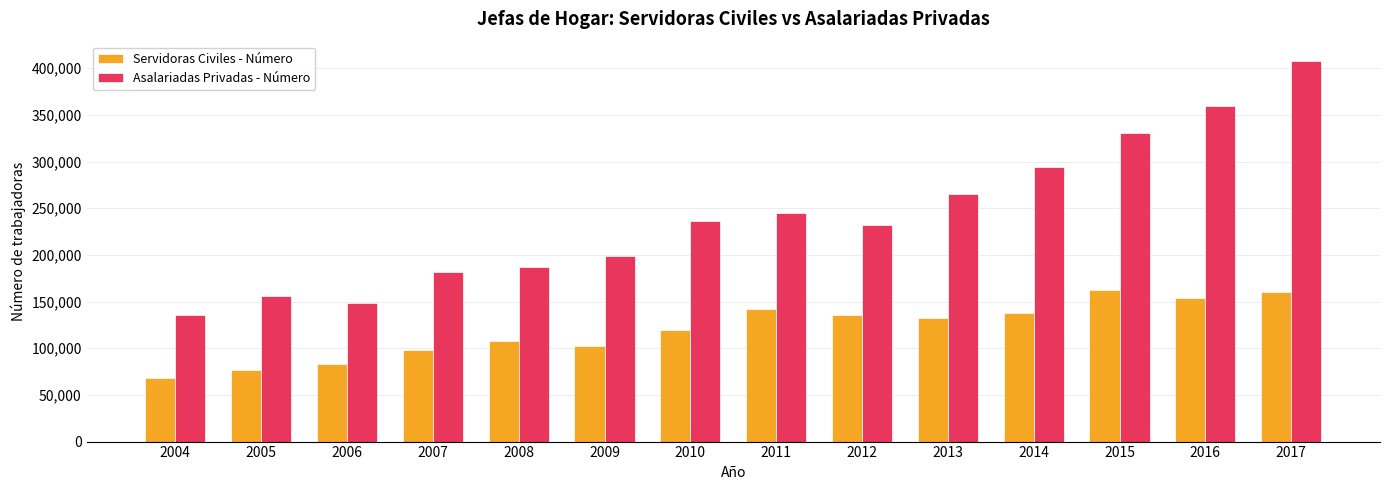

Which series changed the most between 2004 and 2009?

Asalariadas Privadas - Número